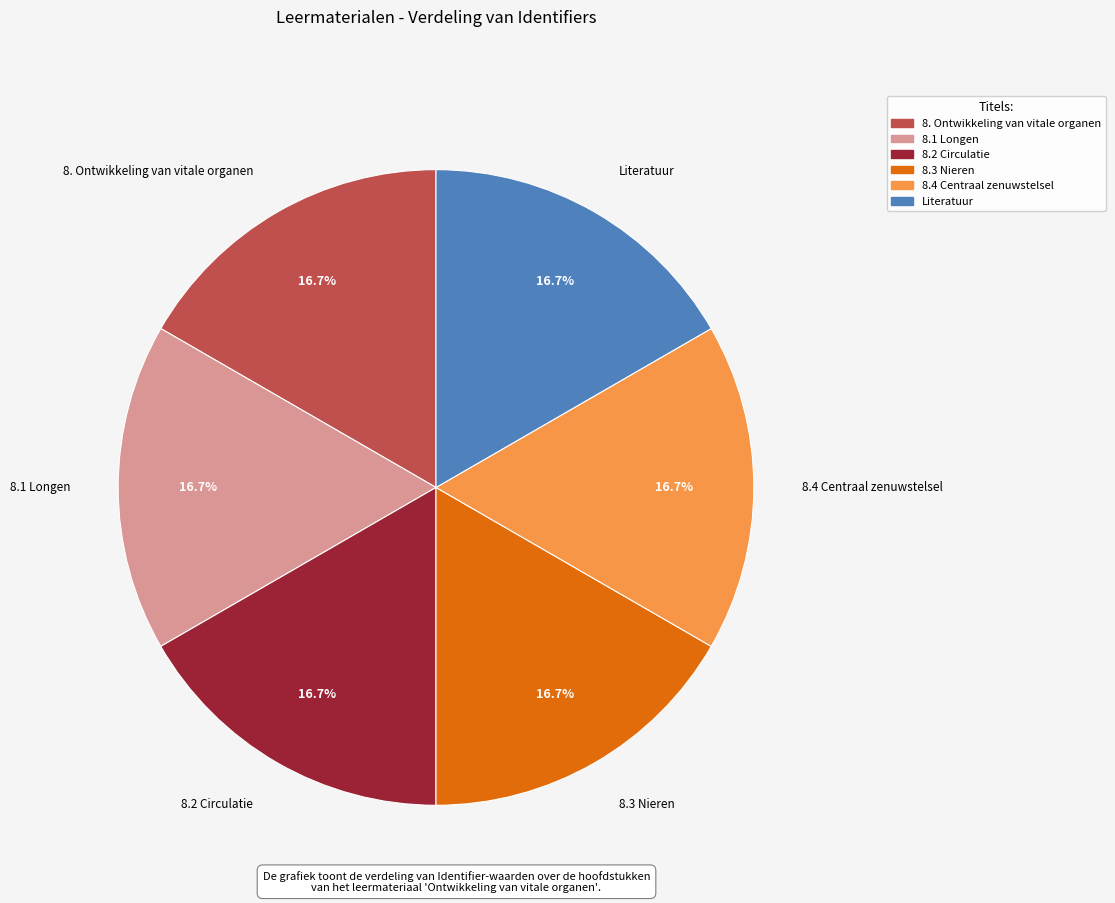

How many slices are in this pie chart?

6